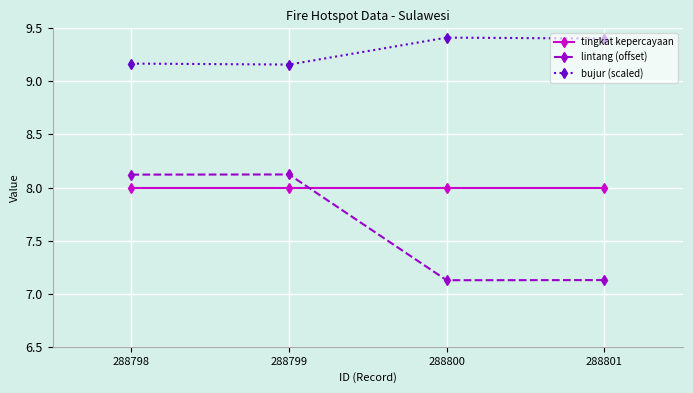

True or false: lintang (offset) and bujur (scaled) cross at least once.

False